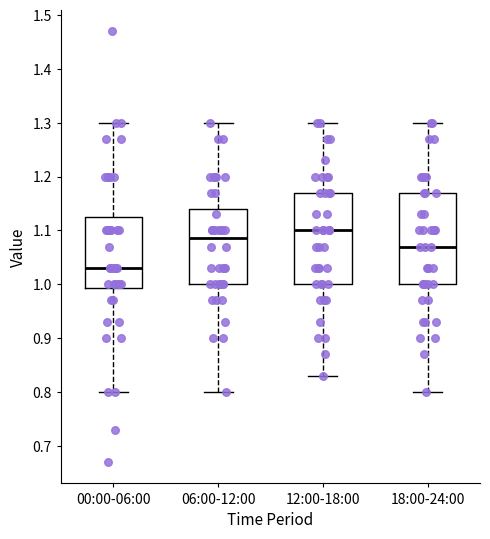

Reading left to right, transcribe this box plot: for each box, give where its median line is, the range the box spans, and where its two whiskers end, as read against the y-axis. The values are not printed on the chart, so give them approximately, as read against the axis.

00:00-06:00: median 1.03, box 0.99 to 1.13, whiskers 0.80 to 1.30
06:00-12:00: median 1.09, box 1.00 to 1.14, whiskers 0.80 to 1.30
12:00-18:00: median 1.10, box 1.00 to 1.17, whiskers 0.83 to 1.30
18:00-24:00: median 1.07, box 1.00 to 1.17, whiskers 0.80 to 1.30